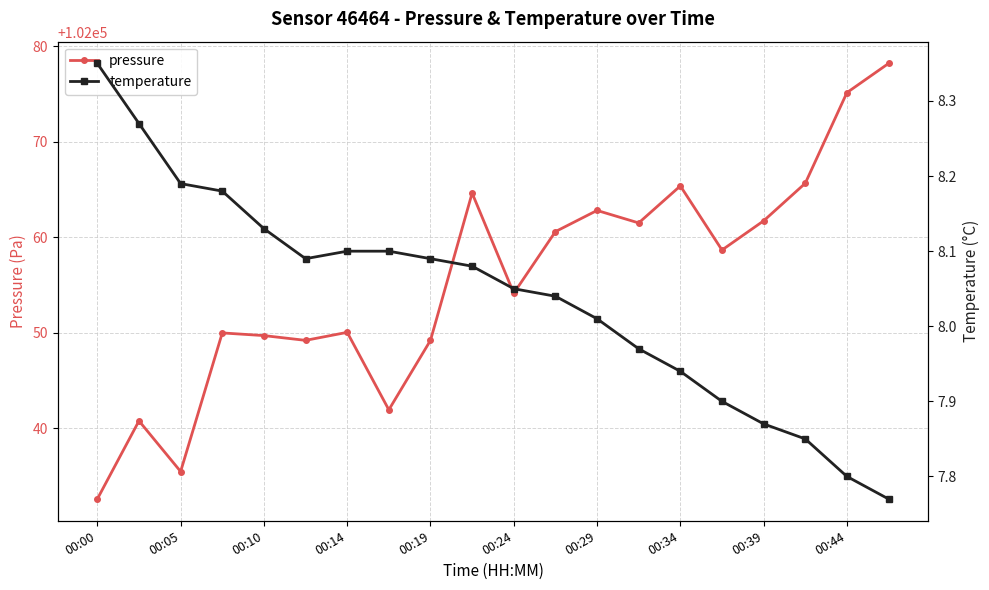

Reading left to right, transcribe all the data shown in this chart.

pressure: 102032.6	102040.8	102035.4	102050.0	102049.7	102049.2	102050.0	102041.9	102049.2	102064.6	102054.1	102060.6	102062.8	102061.5	102065.4	102058.7	102061.7	102065.7	102075.2	102078.2
temperature: 8.3	8.3	8.2	8.2	8.1	8.1	8.1	8.1	8.1	8.1	8.1	8.0	8.0	8.0	7.9	7.9	7.9	7.8	7.8	7.8